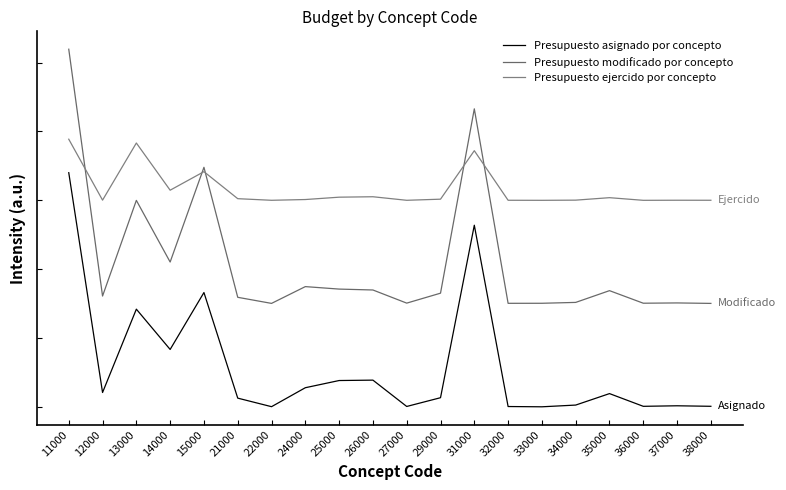

Does the chart have visible grid lines?

No